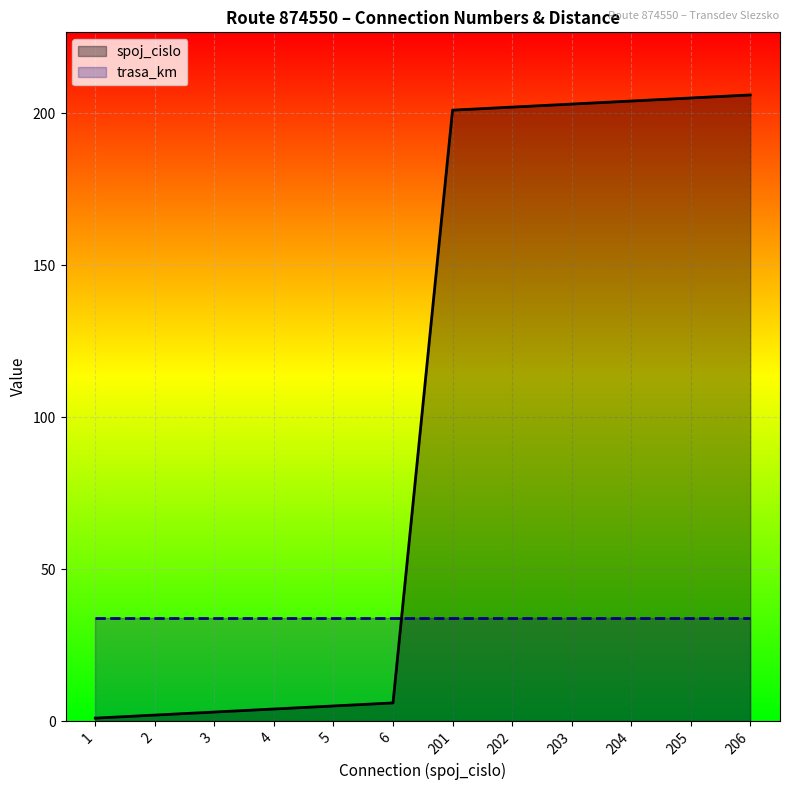

Reading left to right, transcribe all the data shown in this chart.

spoj_cislo: 1	2	3	4	5	6	201	202	203	204	205	206
trasa_km: 34	34	34	34	34	34	34	34	34	34	34	34